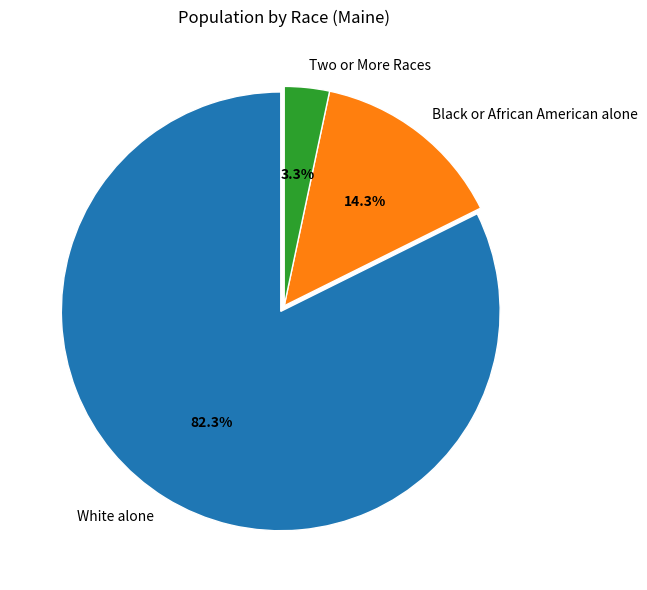

To the nearest percent, what percentage of the pie is Black or African American alone?

14%